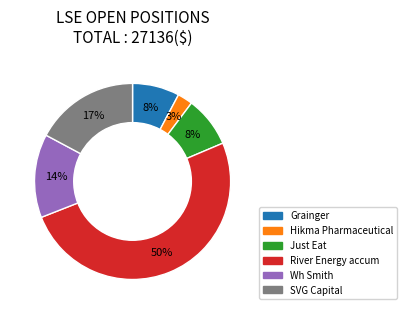

Which has a higher value, Grainger or Hikma Pharmaceutical?

Grainger